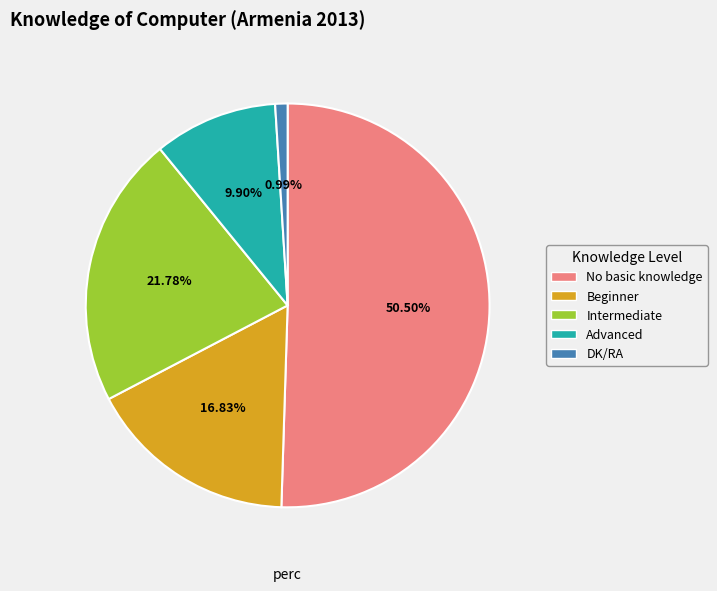

To the nearest percent, what percentage of the pie is Advanced?

10%